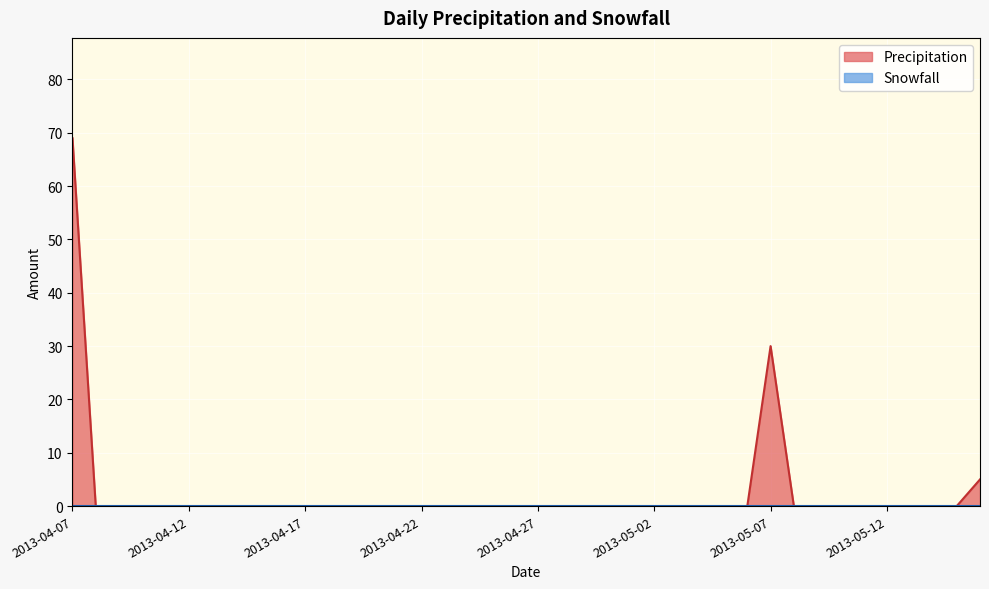

What is the greatest value displayed?

69